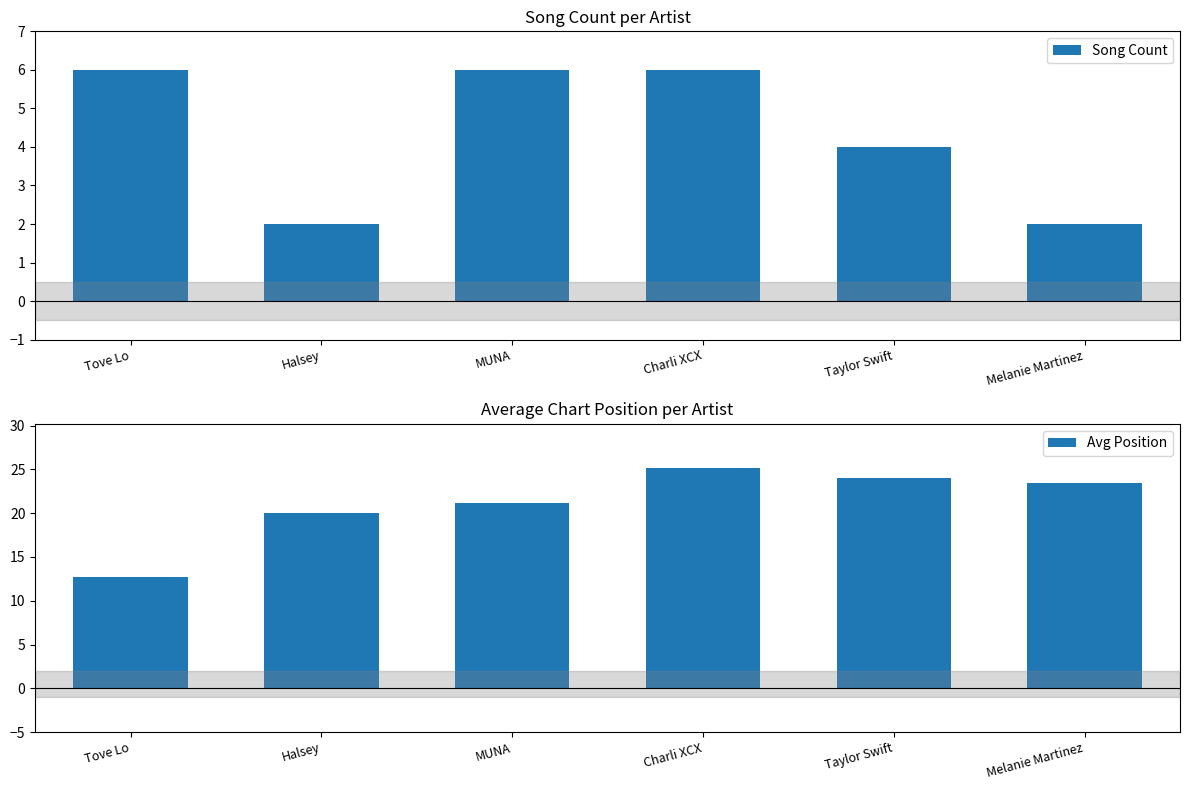

What is the label of the 6th bar from the right?

Tove Lo